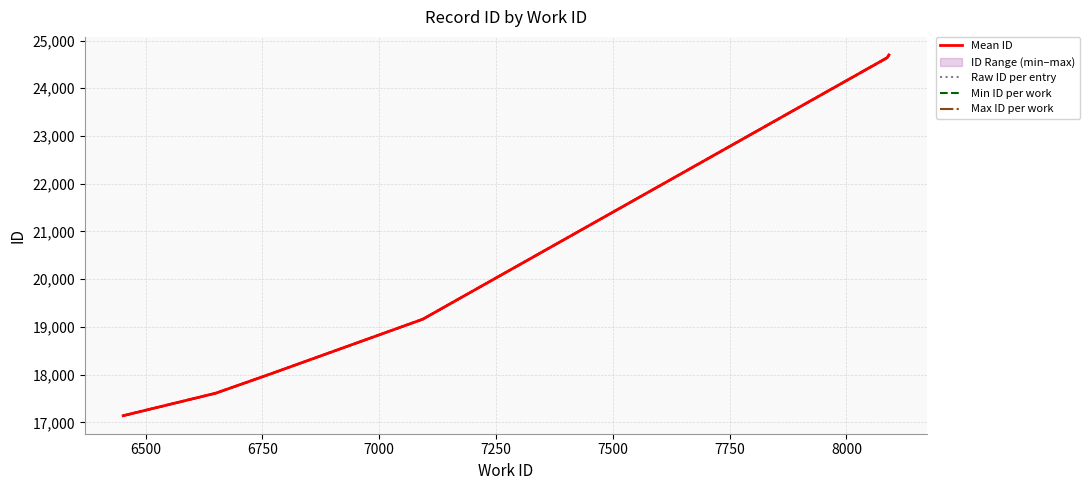

What is the label of the 8th point from the right?

6767